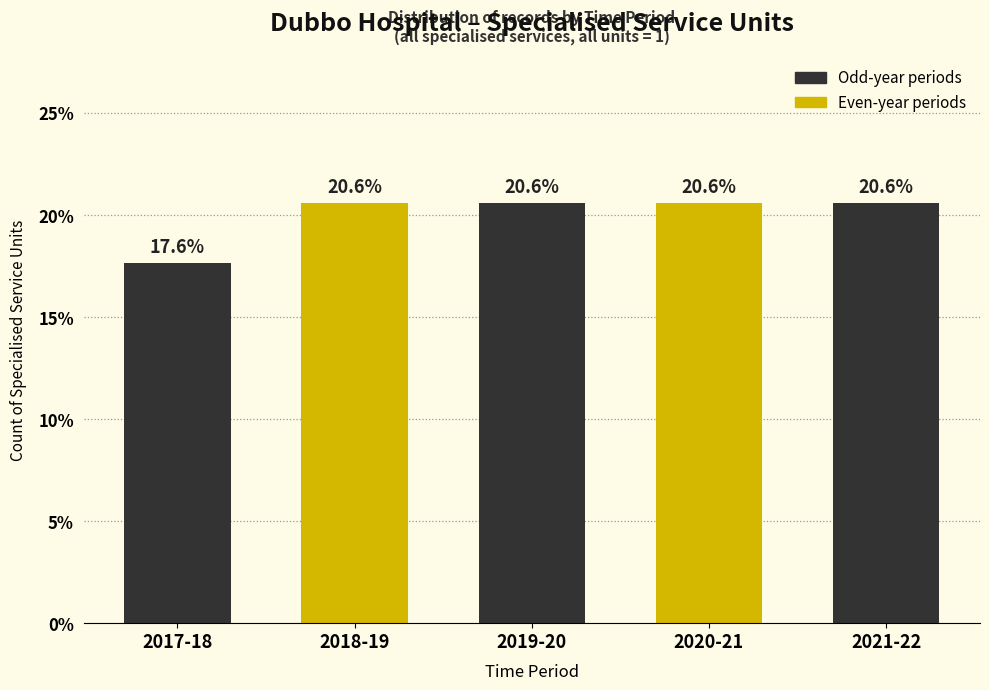

Reading left to right, transcribe all the data shown in this chart.

17.6	20.6	20.6	20.6	20.6